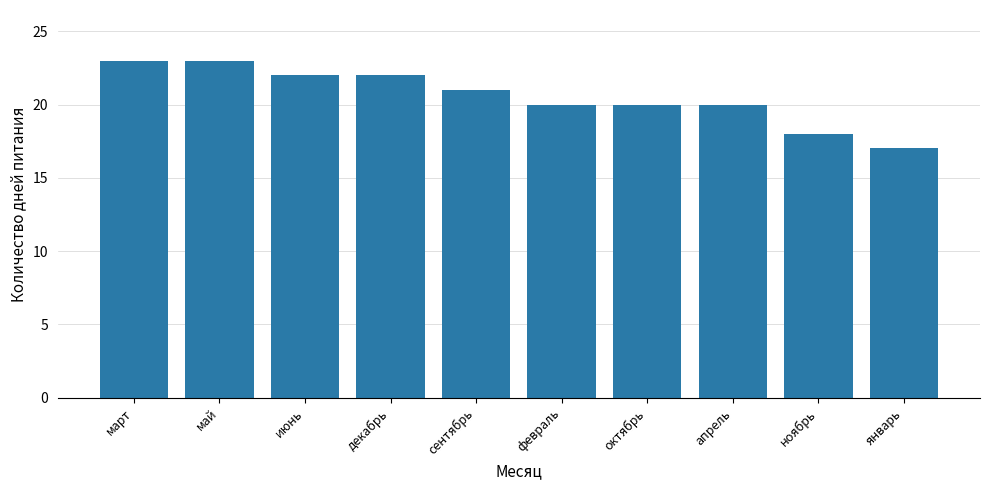

Reading left to right, transcribe all the data shown in this chart.

23	23	22	22	21	20	20	20	18	17